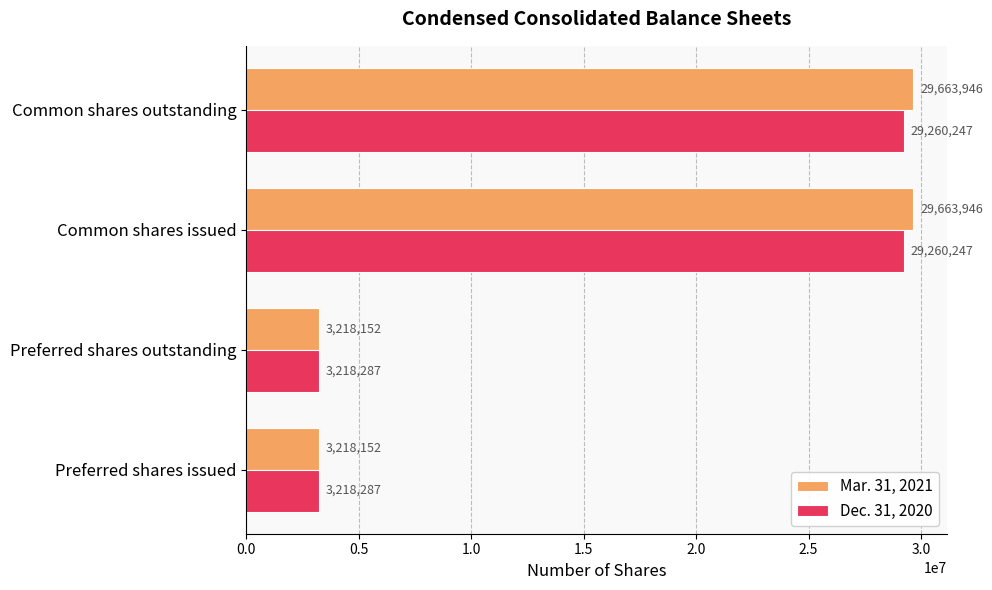

What is the sum of all Dec. 31, 2020 values?

64957068